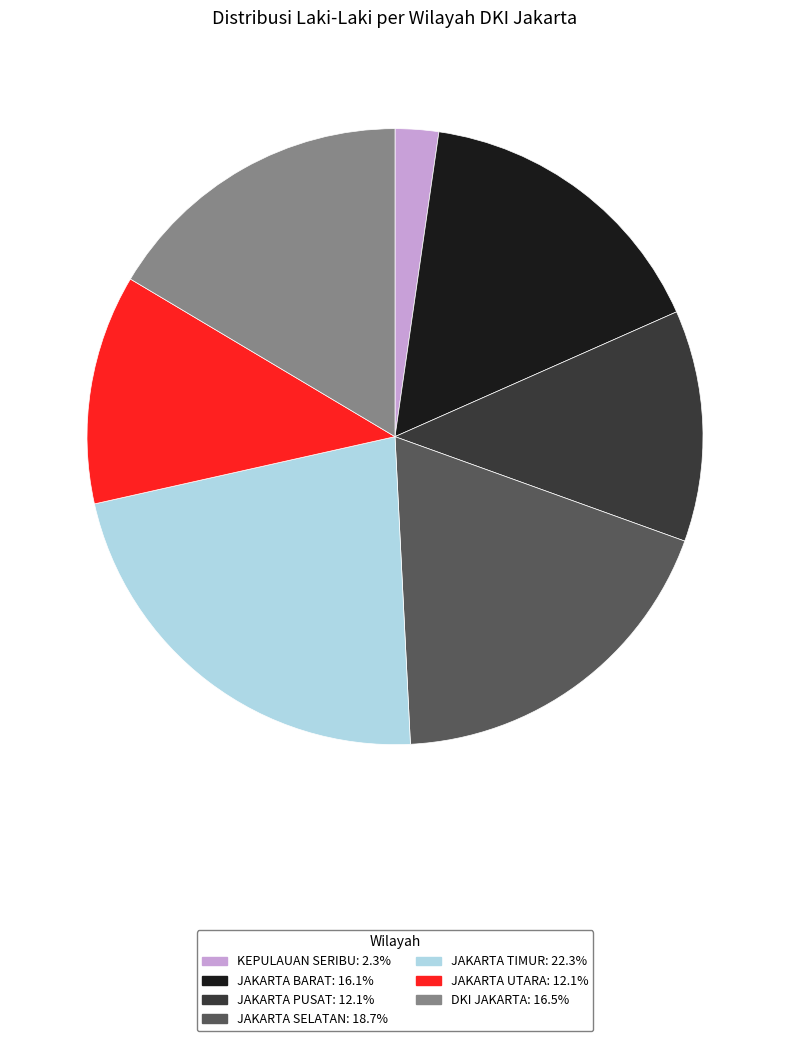

Is there a majority slice in this chart?

No